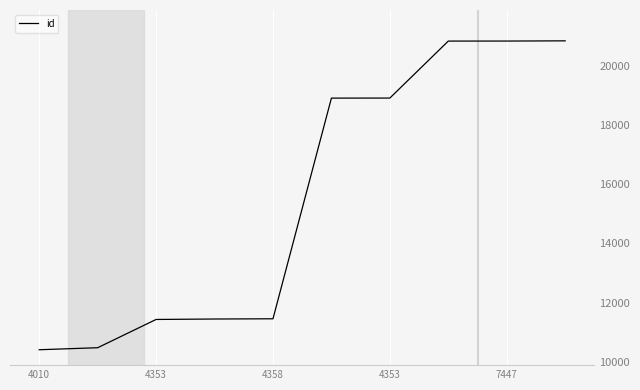

What is the greatest value displayed?

20842